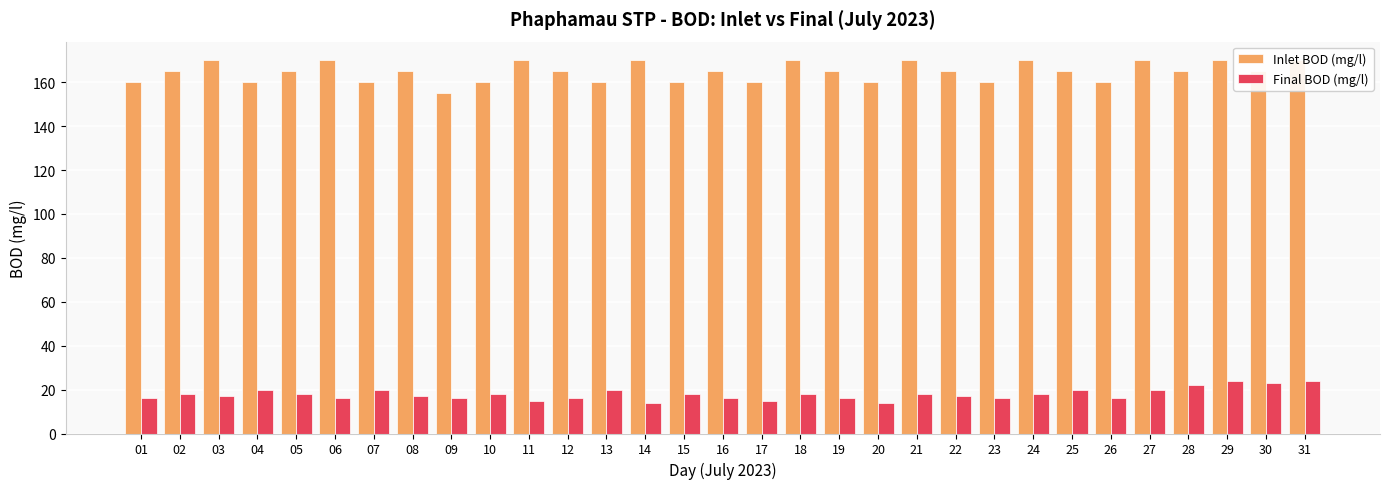

What is the total value across all series at 31?

194